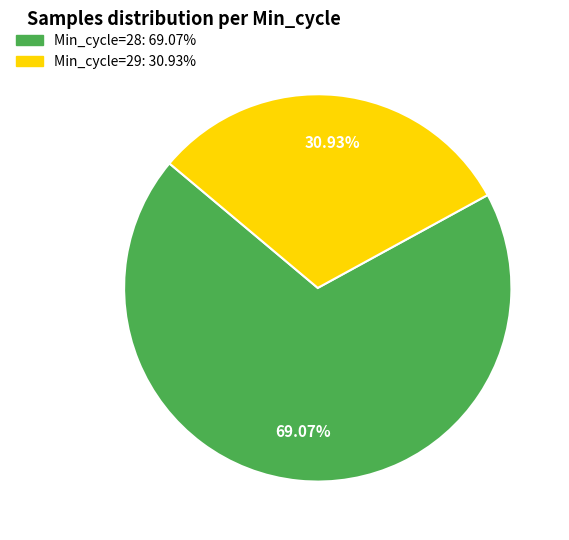

How many slices are in this pie chart?

2